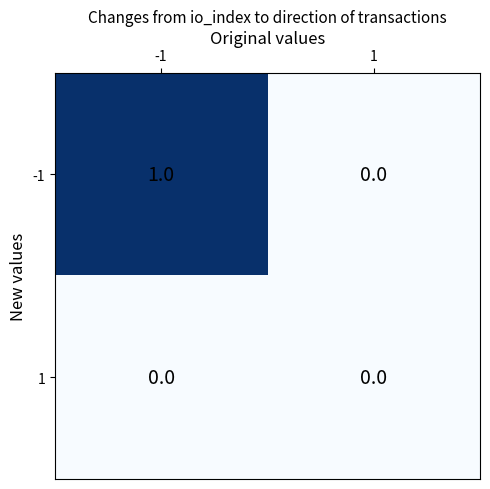

The 1 series shows 0 at -1. True or false?

True